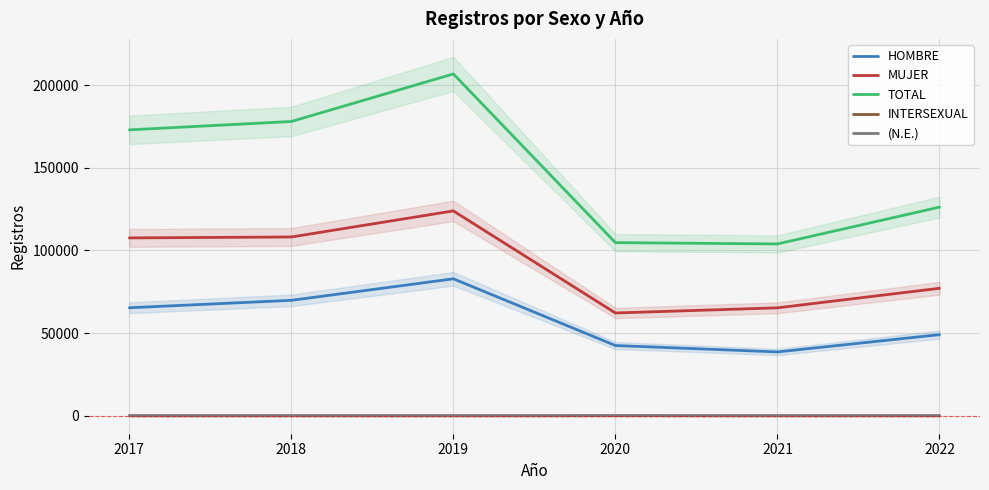

What is the maximum value shown in the chart?

206704